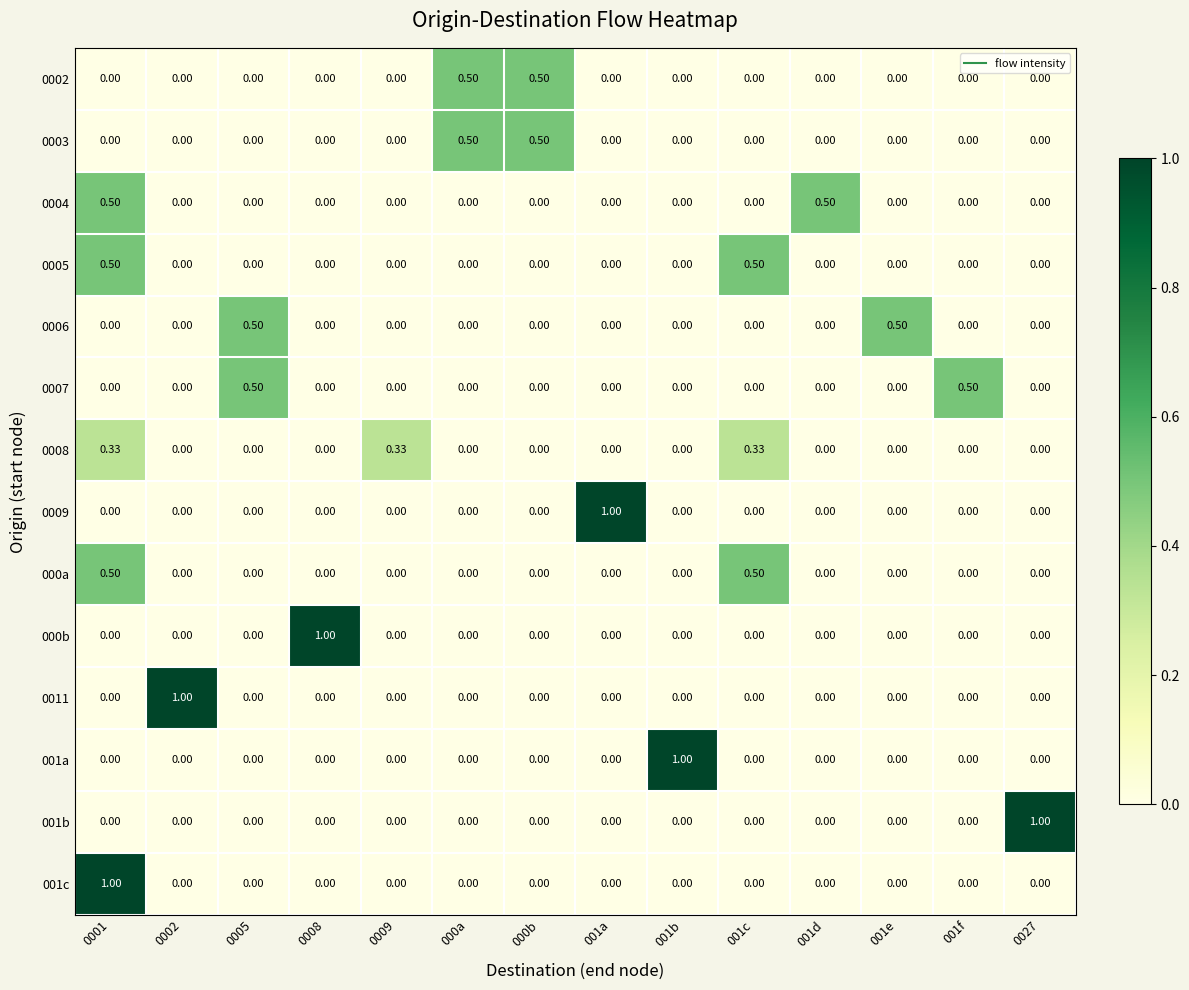

How many data points in 0006 are above 0?

2